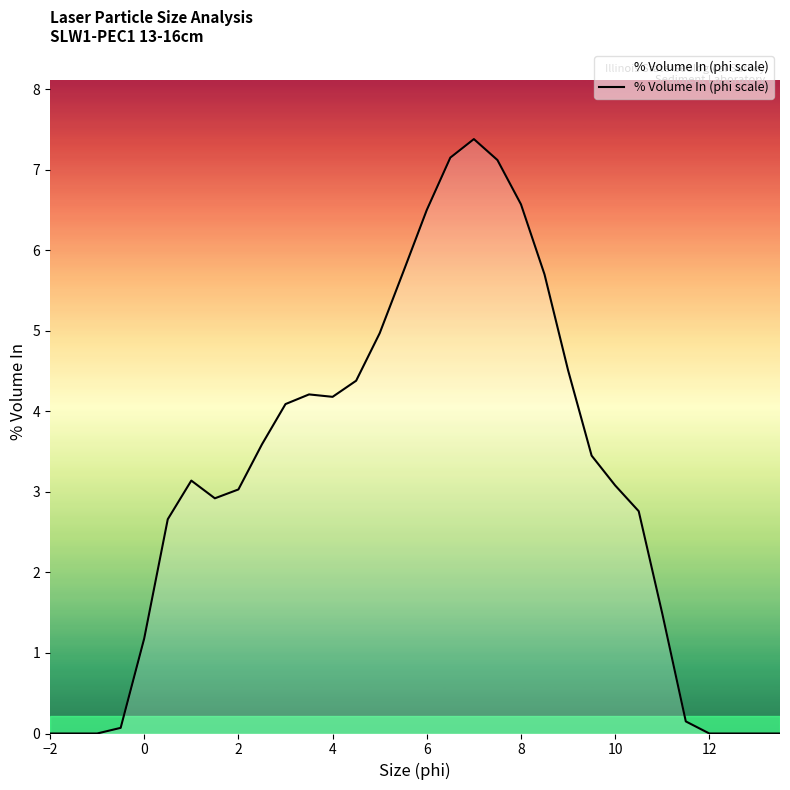

How many lines are shown in the chart?

1